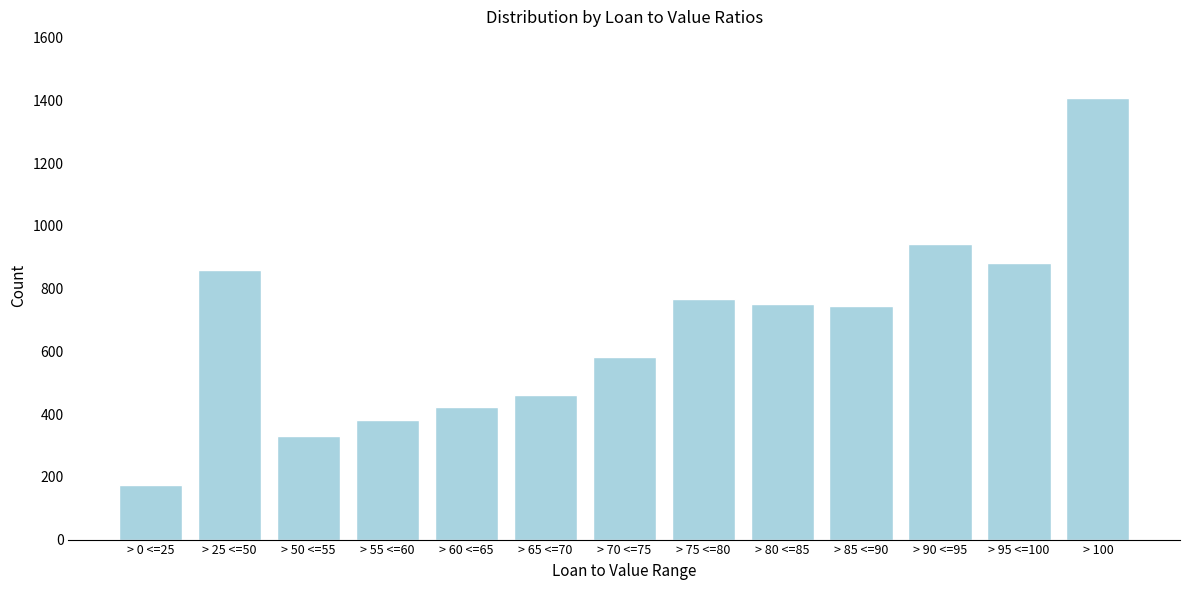

What is the label of the 4th bar from the right?

> 85 <=90